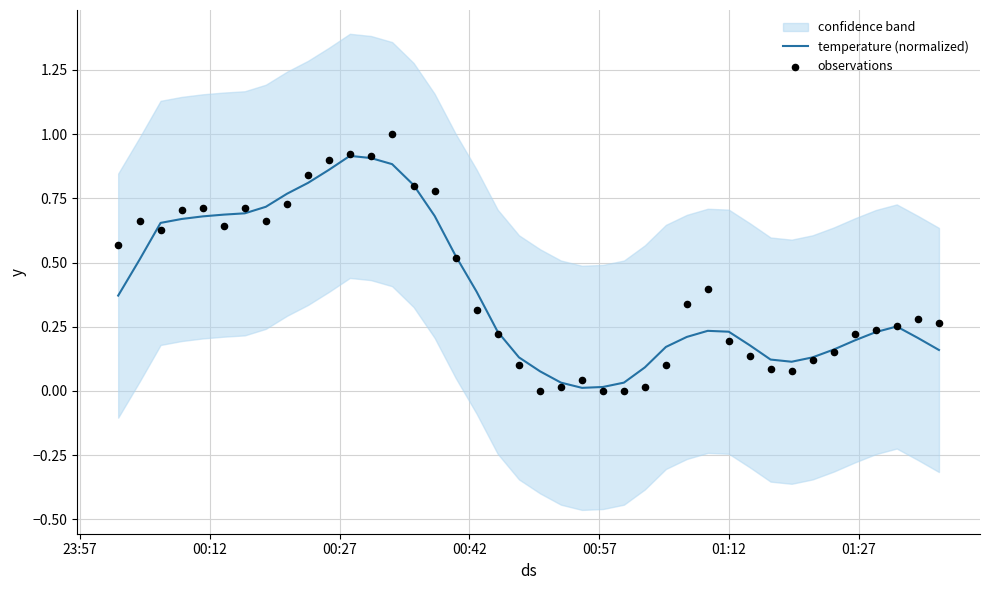

Which series contains the highest Y value?

observations